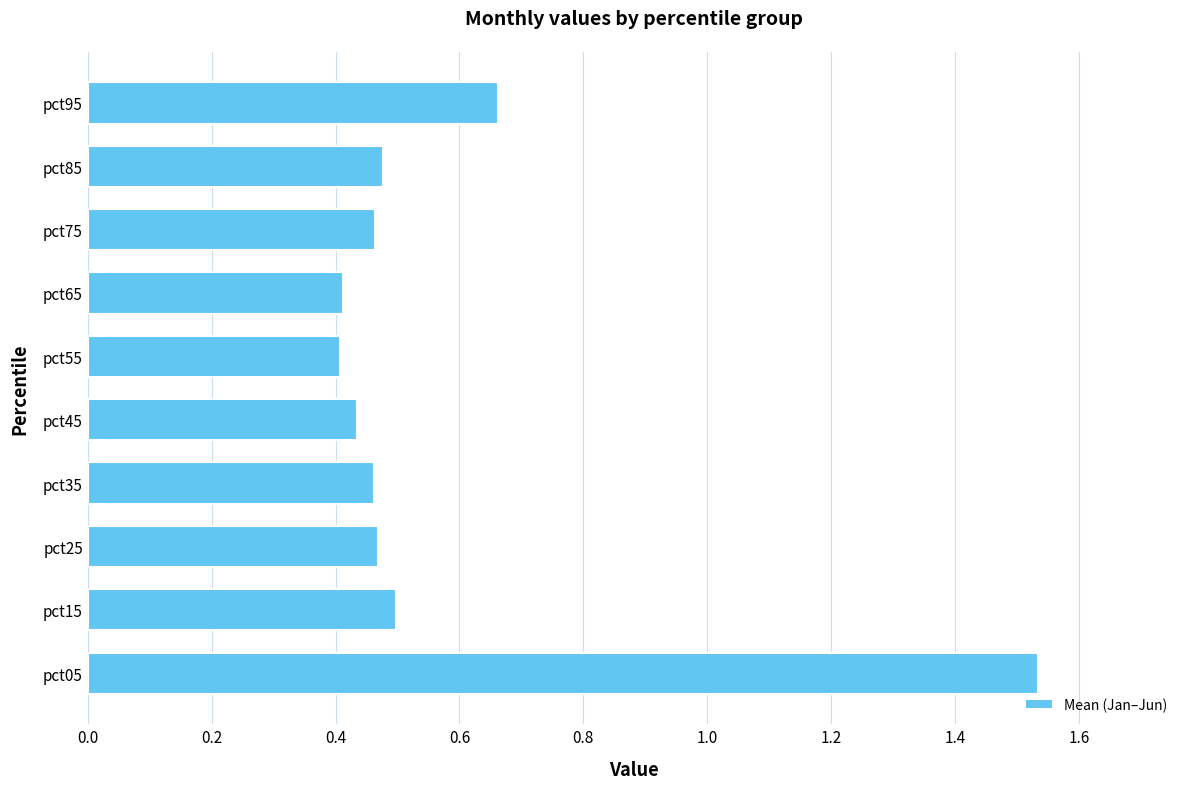

Which label corresponds to the largest value in the chart?

pct05